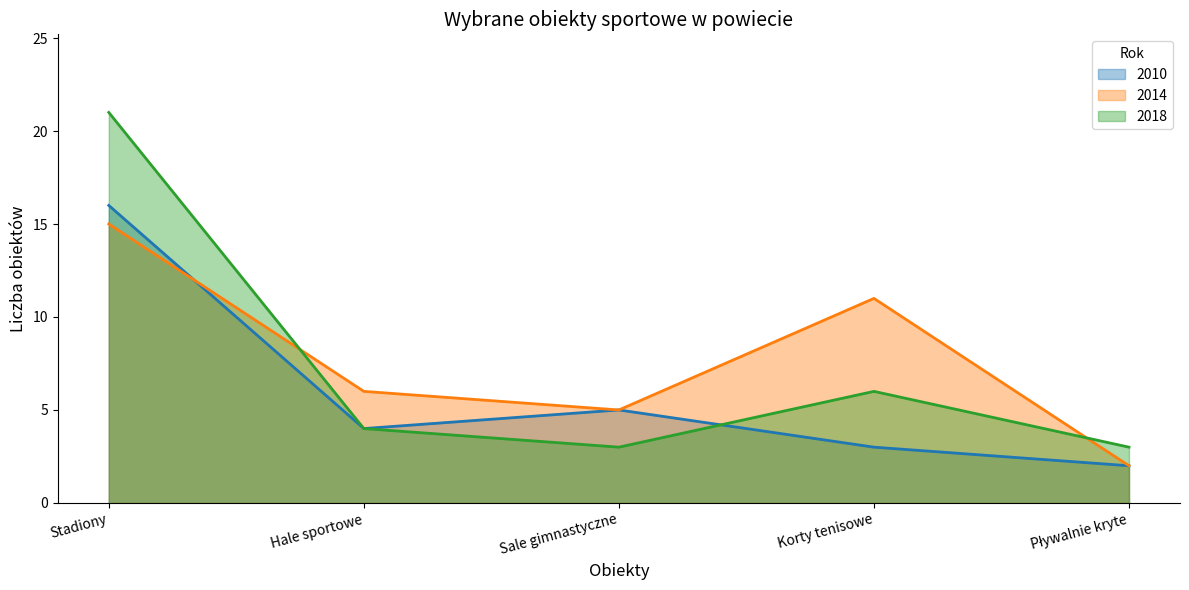

Rank the series by their average value, from lowest to highest.

2010, 2018, 2014